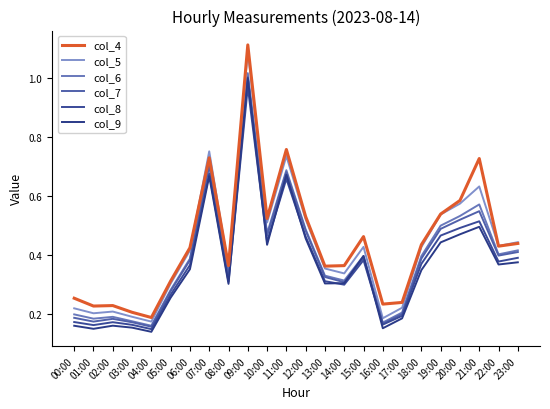

Count the col_4 values in the range 0 to 1.

23